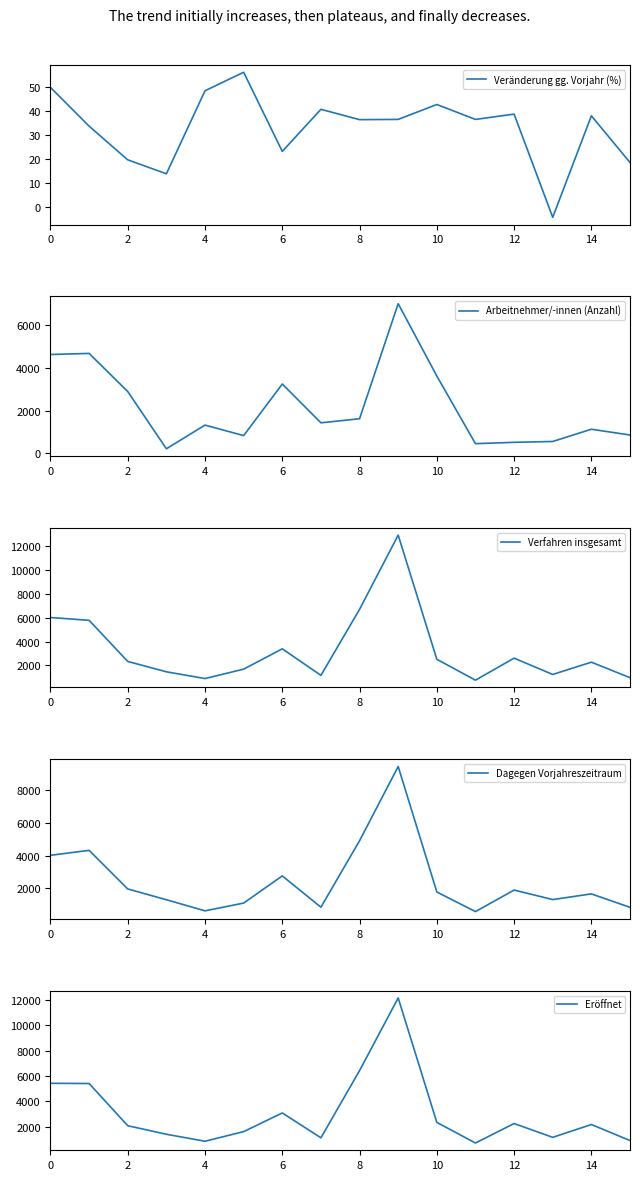

What is the maximum value for Verfahren insgesamt?

12915